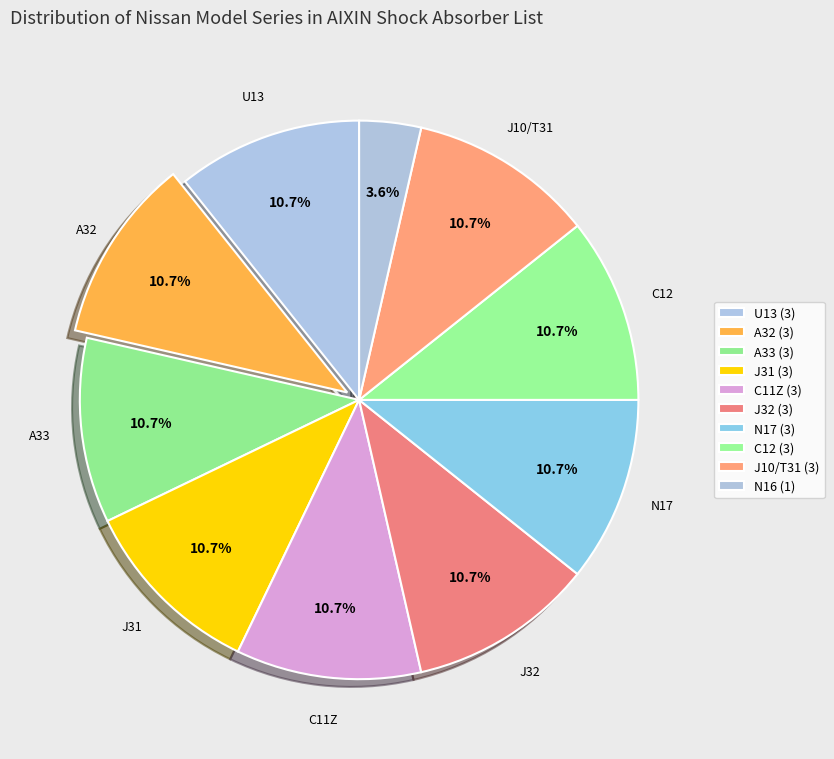

Which slice is the largest?

U13